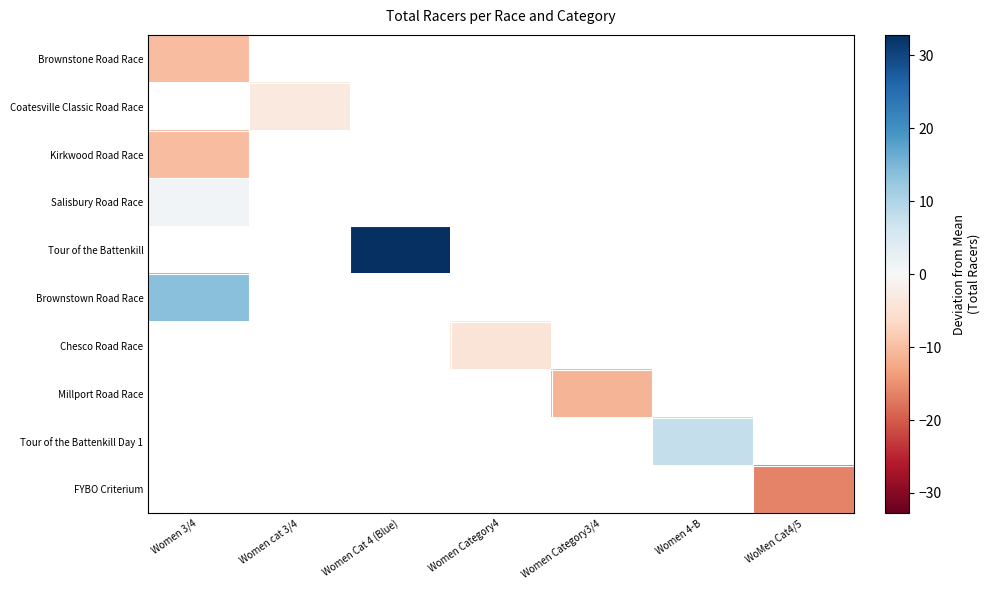

What is the greatest value displayed?

32.8